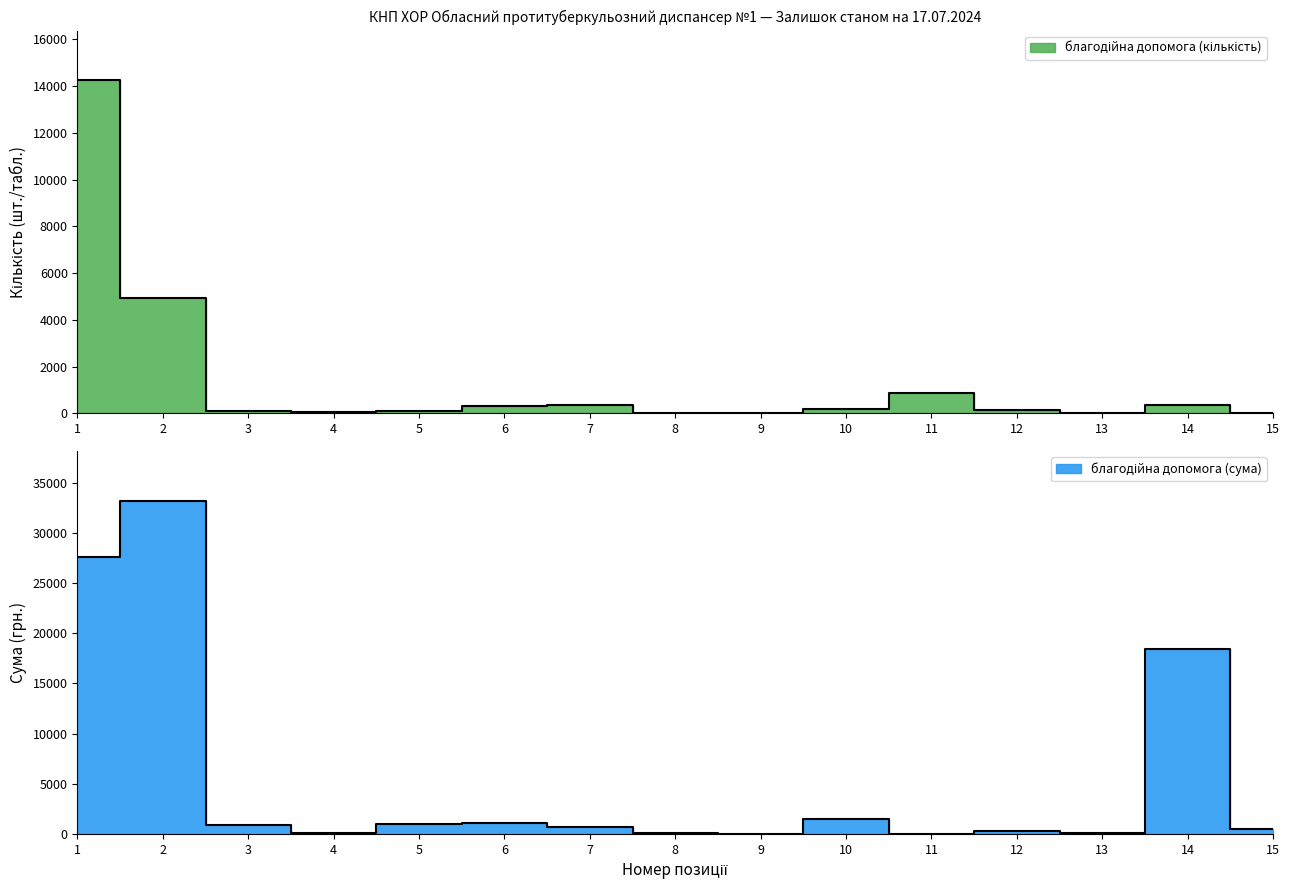

At which category does the chart reach its peak across all series?

2